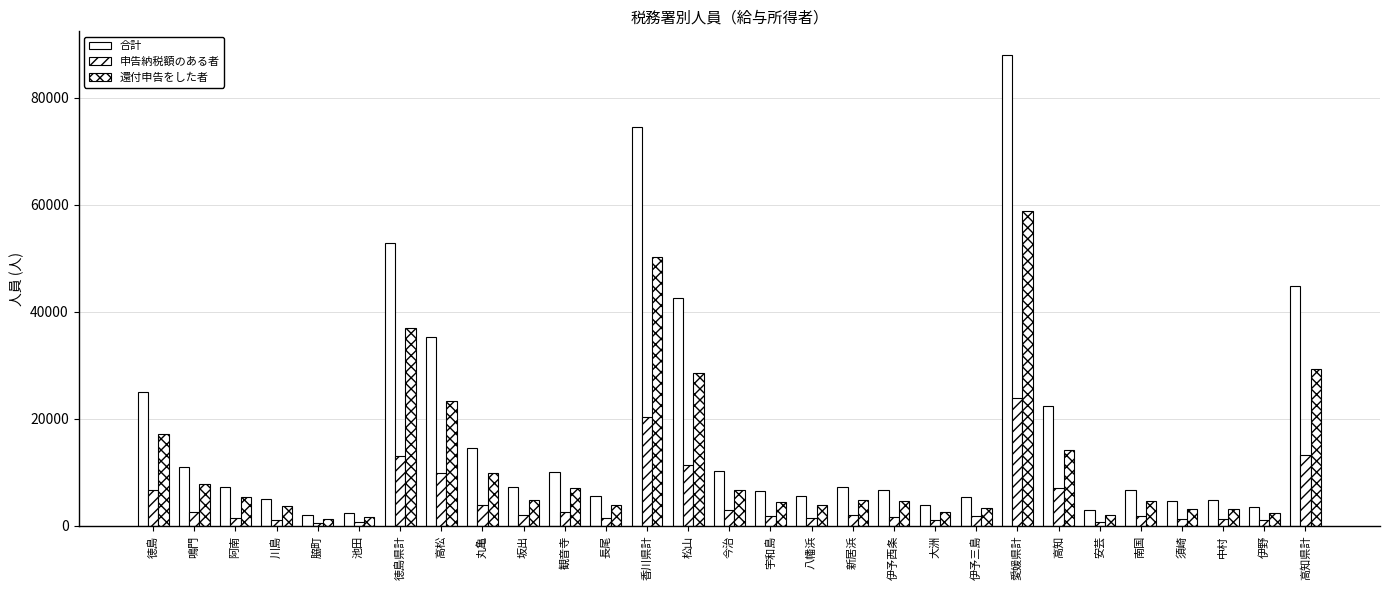

How many bars are there in total?

87